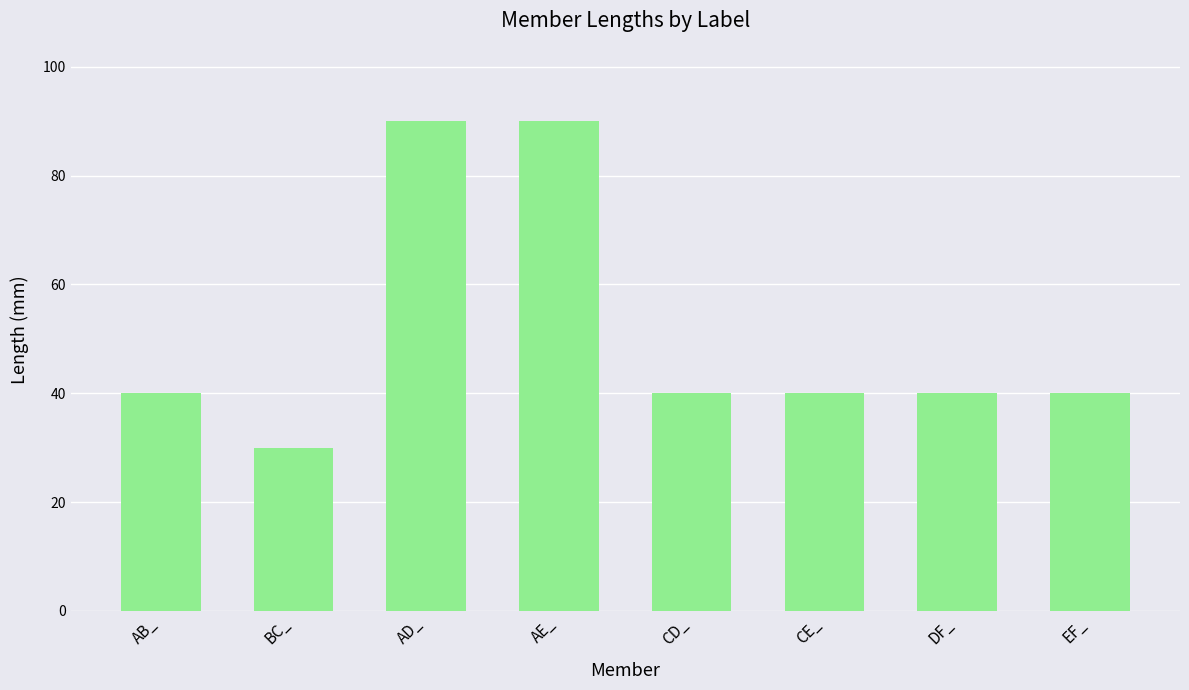

What is the value of the 4th bar from the left?

90